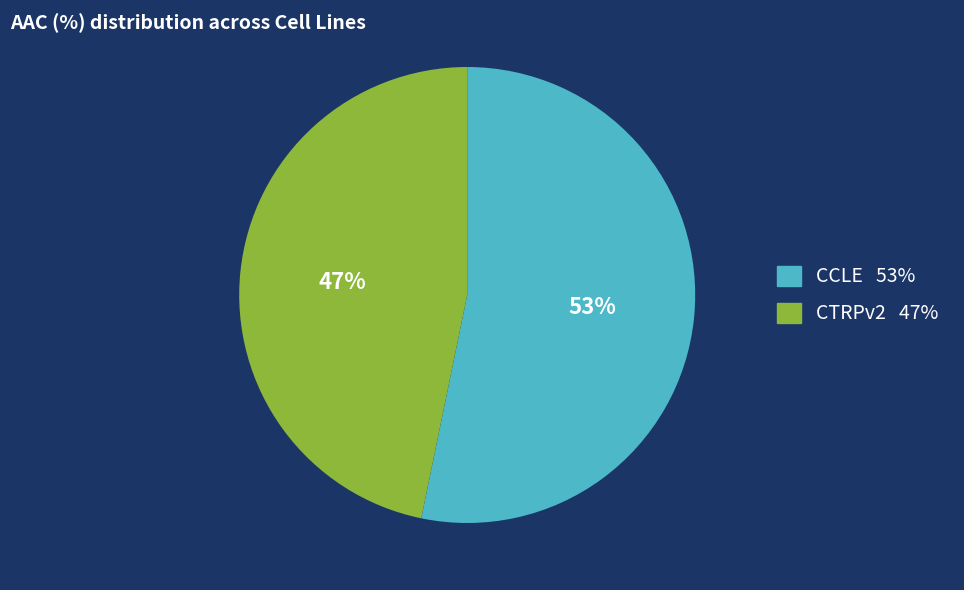

What is the largest slice in the pie chart?

CCLE